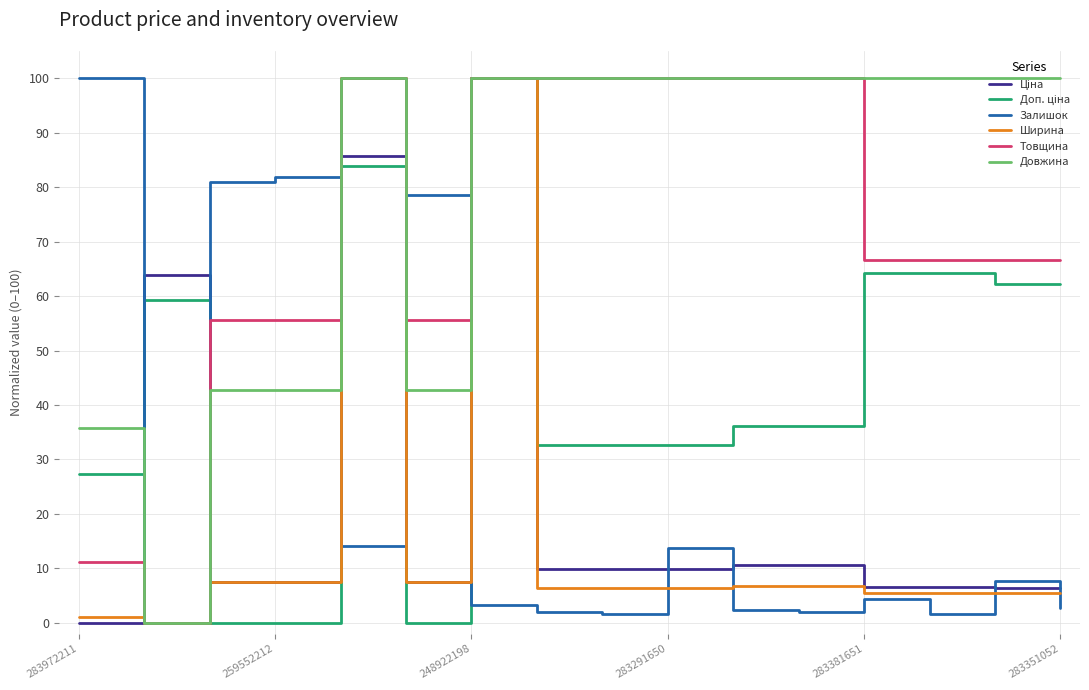

True or false: Товщина has more than 1 interior local peaks.

False